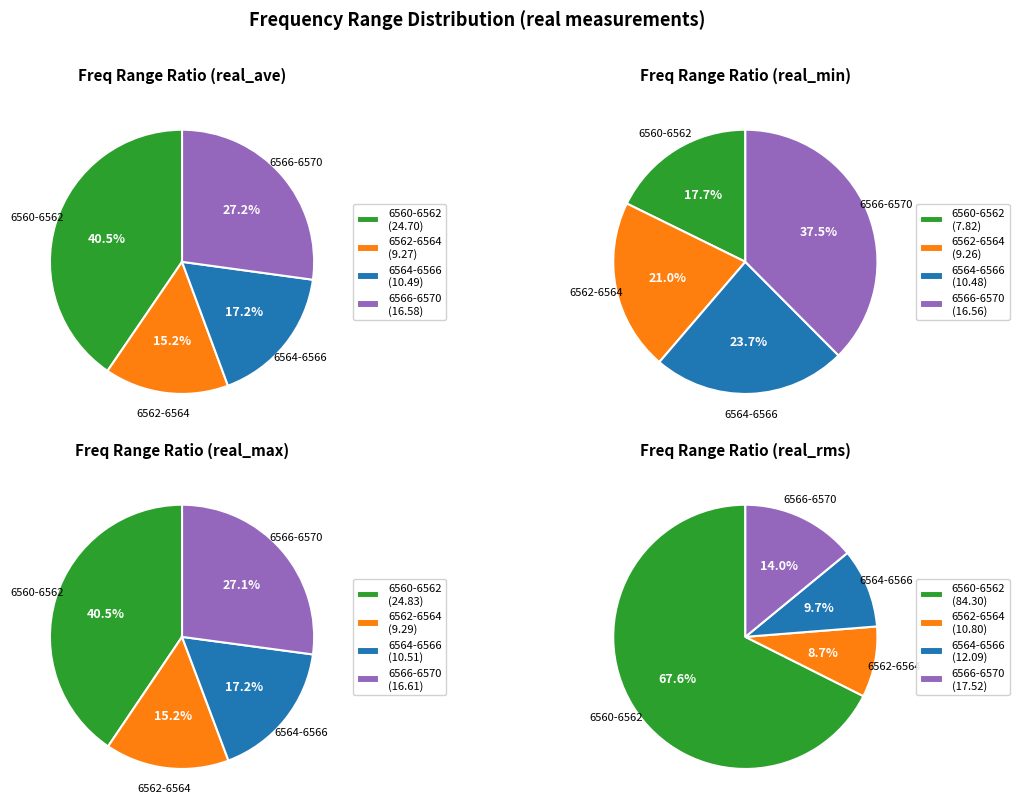

Does 6560.25 account for over 50% of the chart?

No